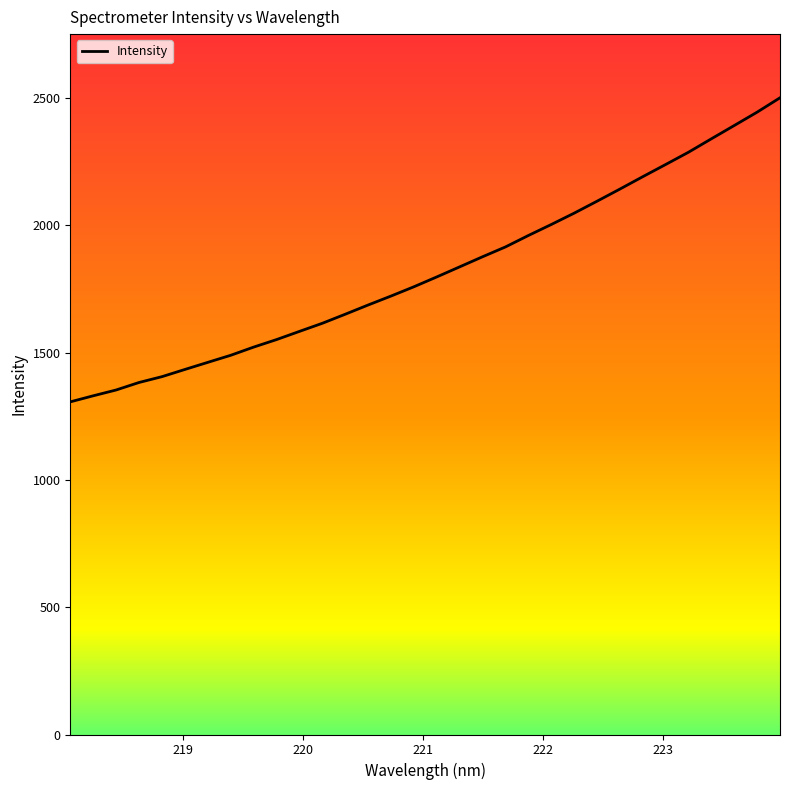

What is the difference between the maximum and minimum values?

1194.5